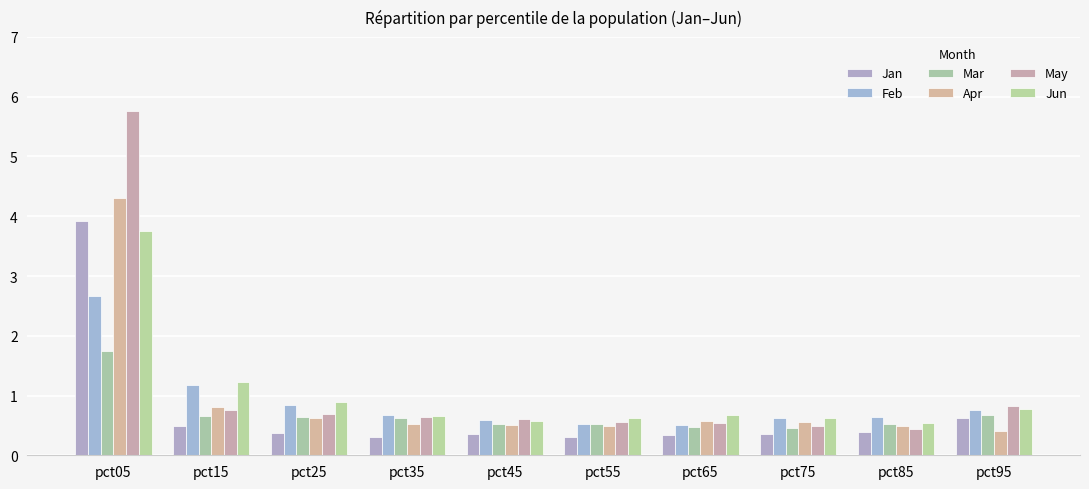

What is the value of the Jan bar at the 1st from the left?

3.9